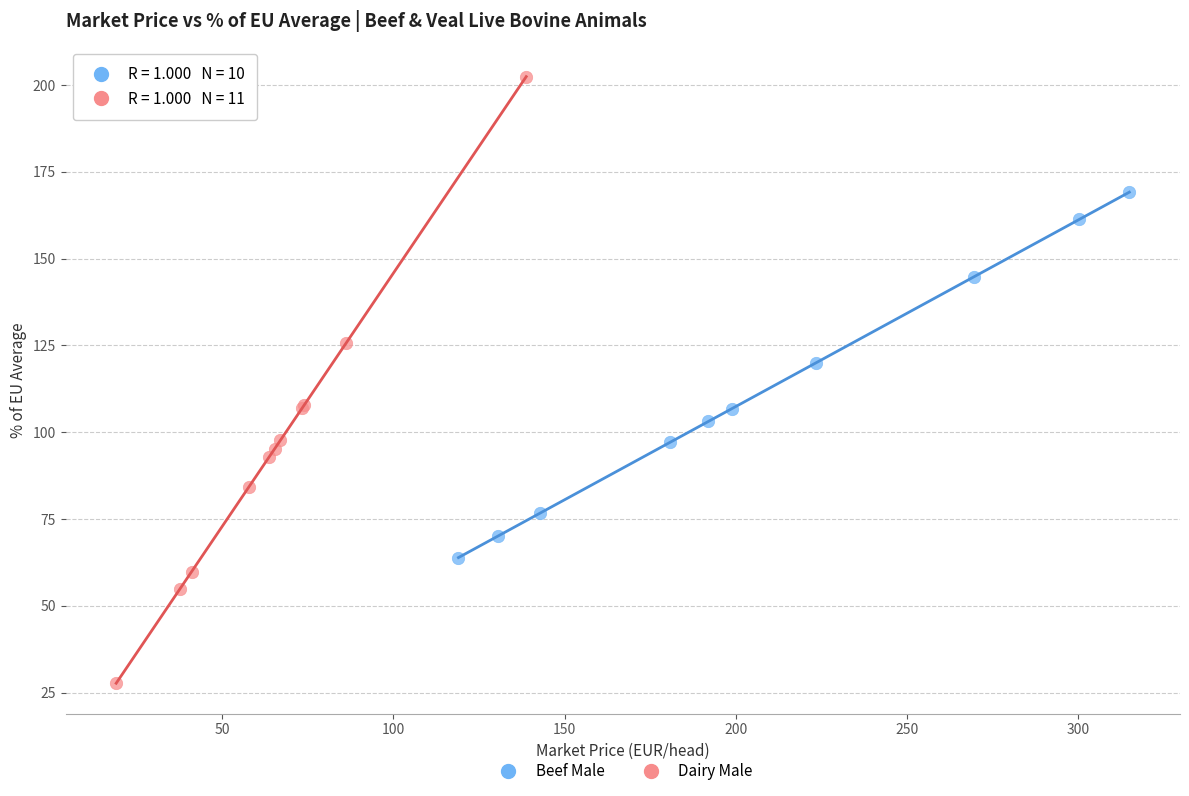

Which series contains the highest Y value?

Dairy Male